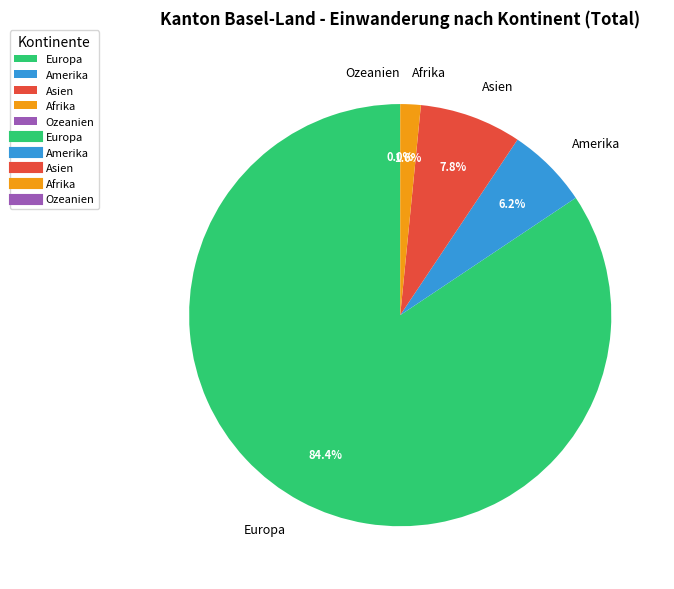

Does Europa account for over 50% of the chart?

Yes